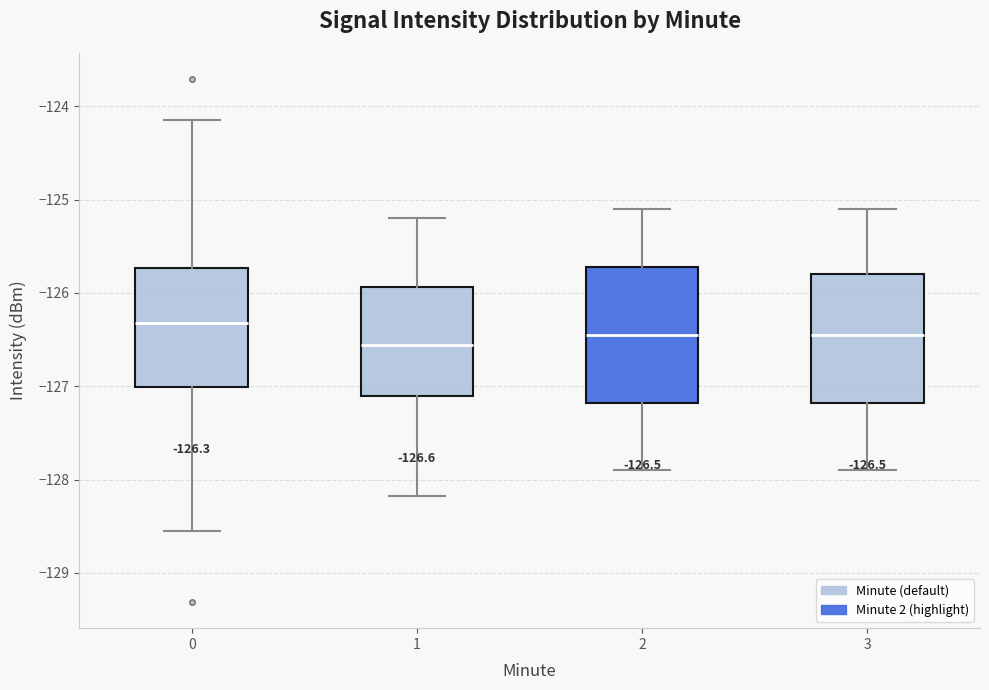

Which box's median line is the lowest?

1